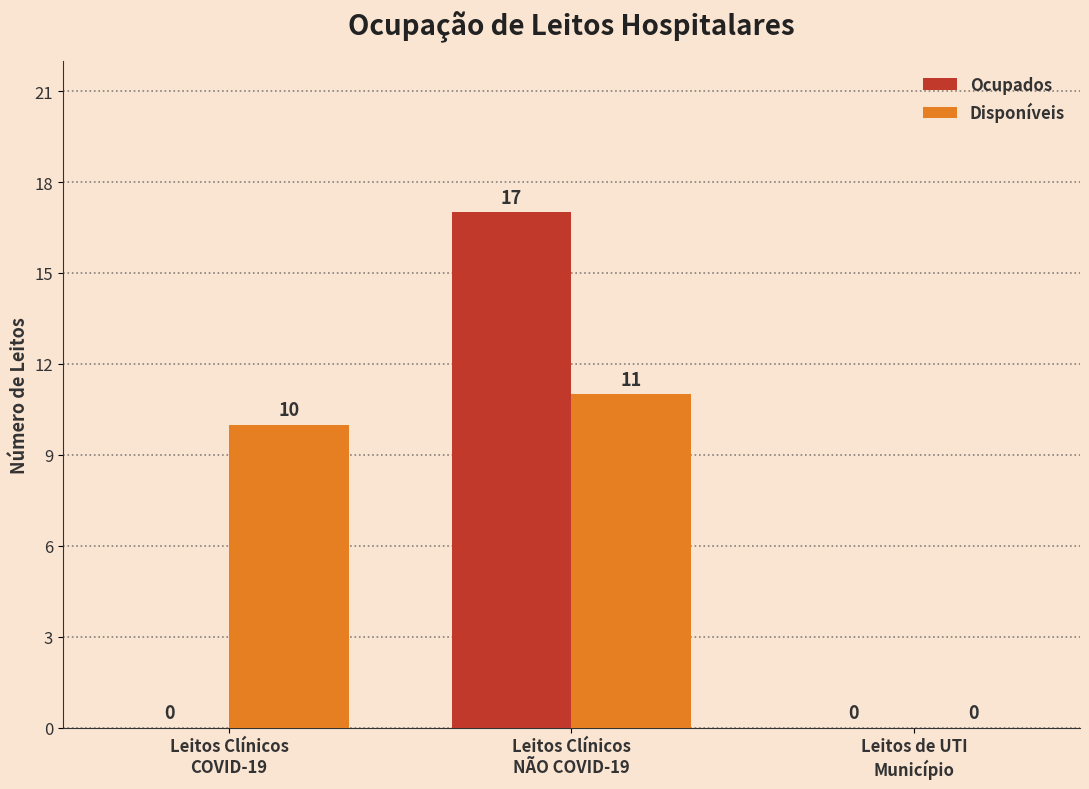

Which series has the largest total across all categories?

Disponíveis